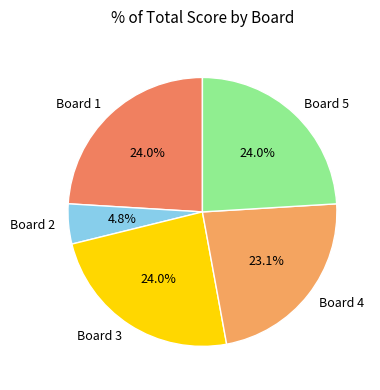

What is the total percentage of Board 4 and Board 5?

47.1%